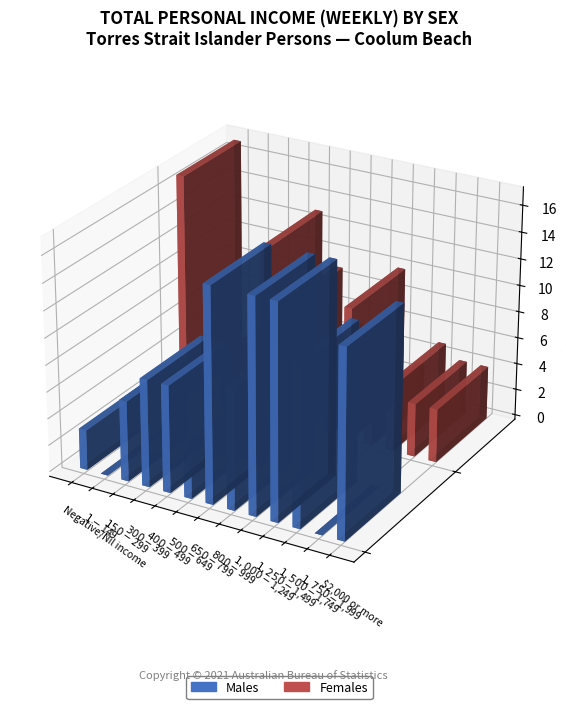

Which category has the highest value in the Females series?

Negative/Nil income